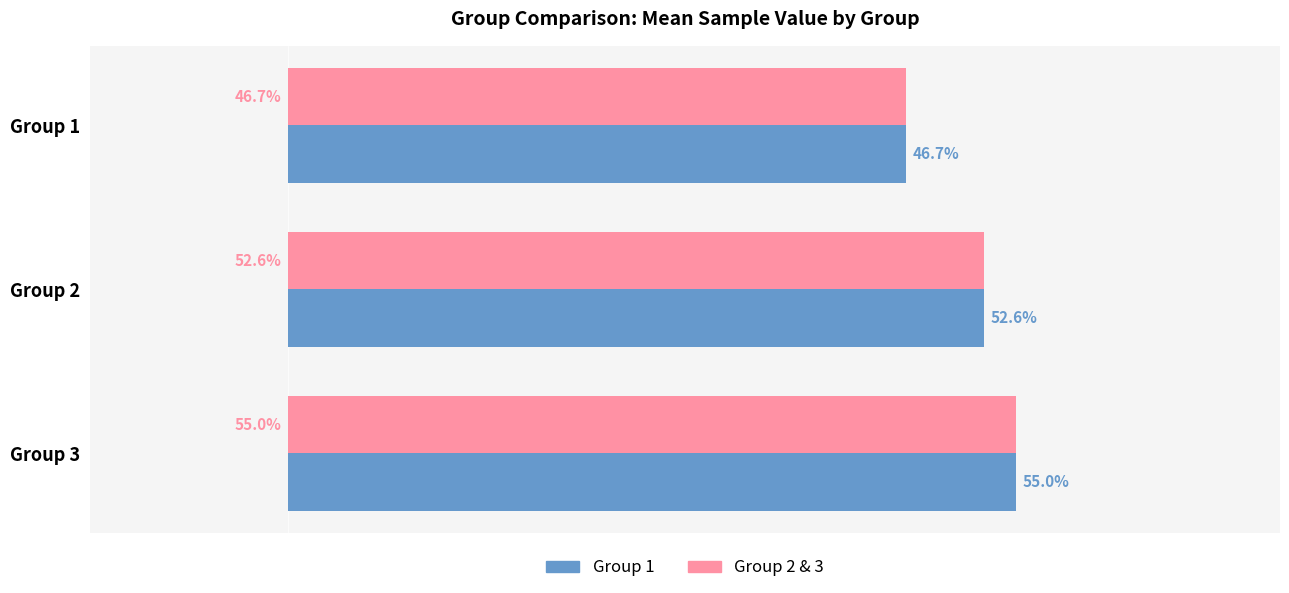

At which category is the sum across all series the highest?

Group 3